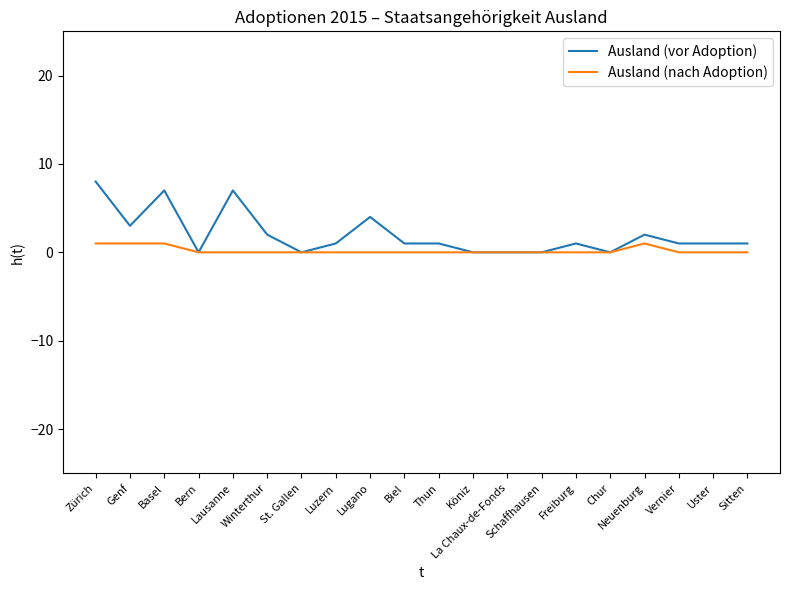

Which series has the largest range (max minus min)?

Ausland (vor Adoption)